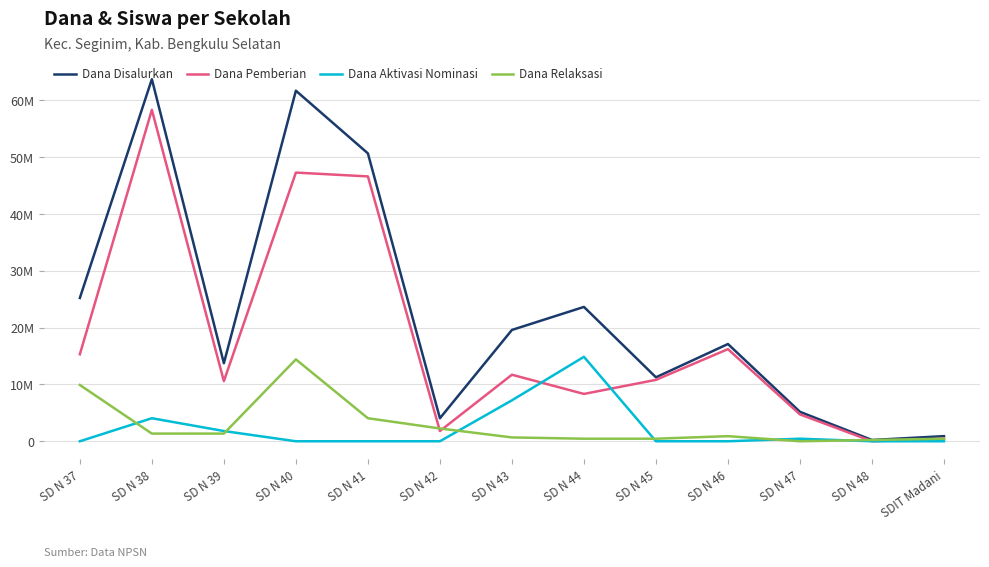

What are all the series names shown in the legend?

Dana Disalurkan, Dana Pemberian, Dana Aktivasi Nominasi, Dana Relaksasi